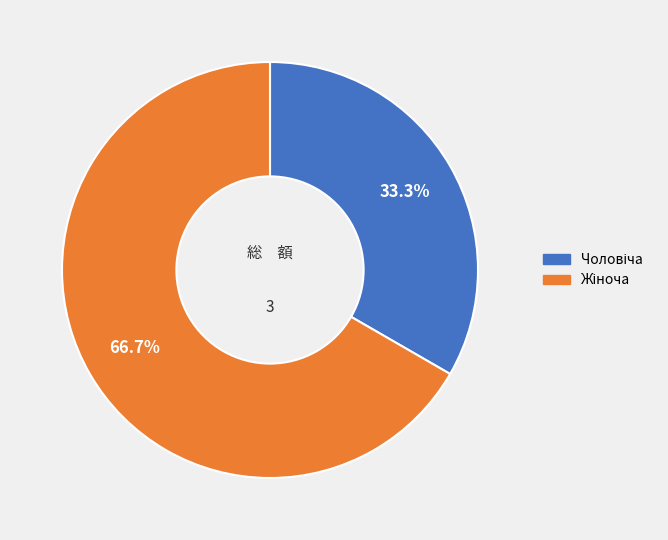

Is there a majority slice in this chart?

Yes